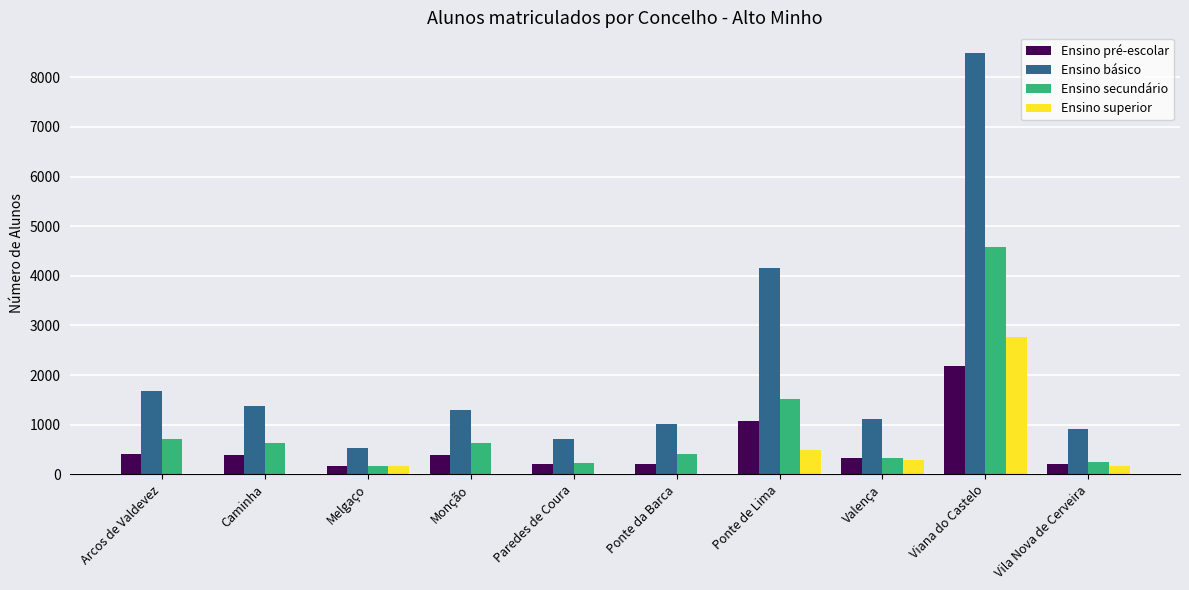

What is the difference between the Ensino pré-escolar values at Caminha and Viana do Castelo?

1804